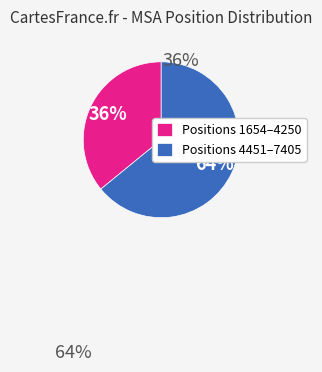

What percentage is the Positions 1654–4250 slice, to the nearest percent?

36%